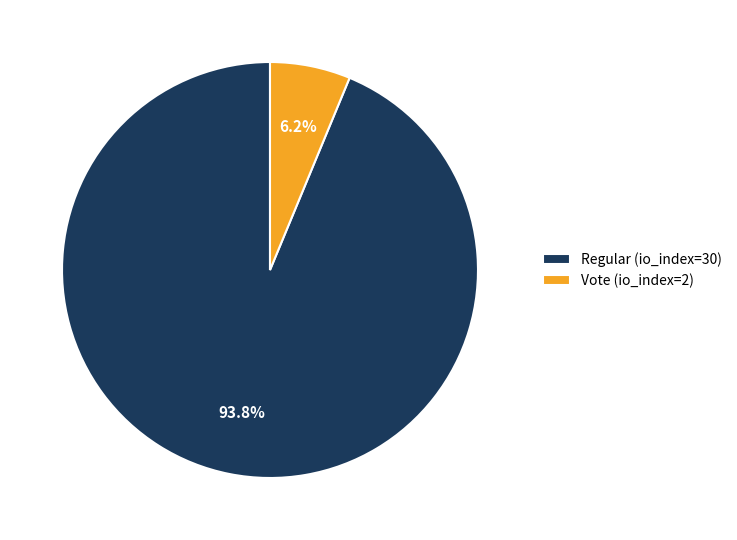

What is the ratio of the value at Vote (io_index=2) to the value at Regular (io_index=30)?

0.1